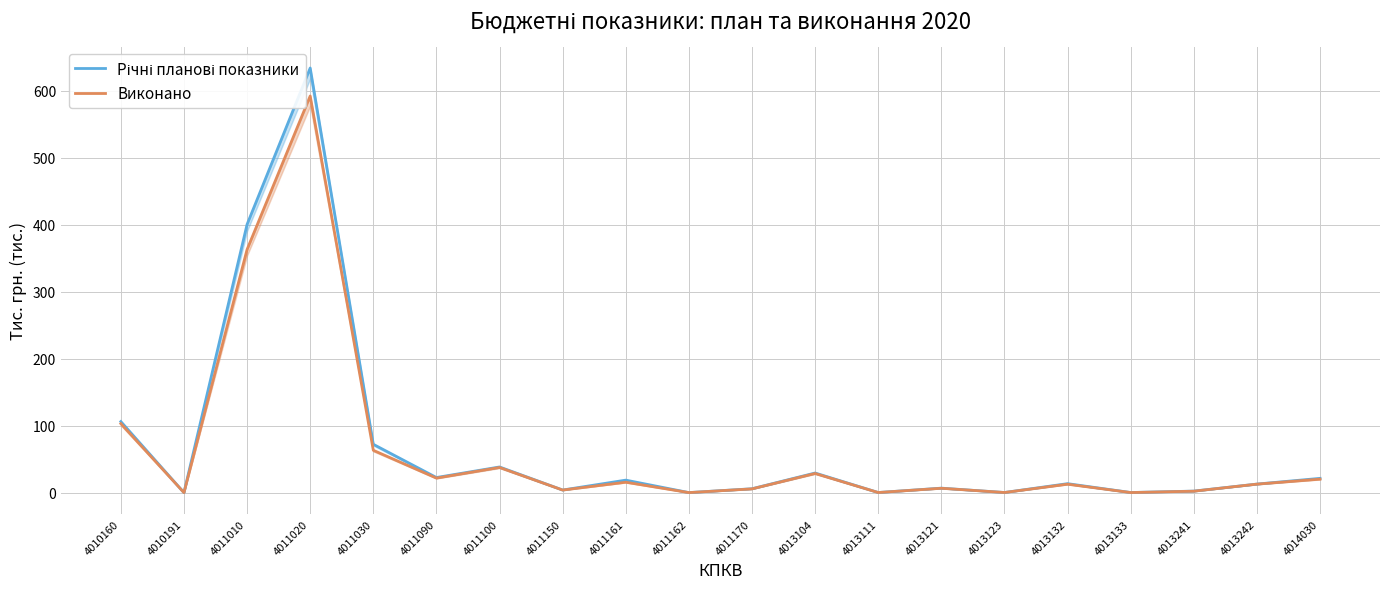

What is the average value of the Річні планові показники series?

69.4